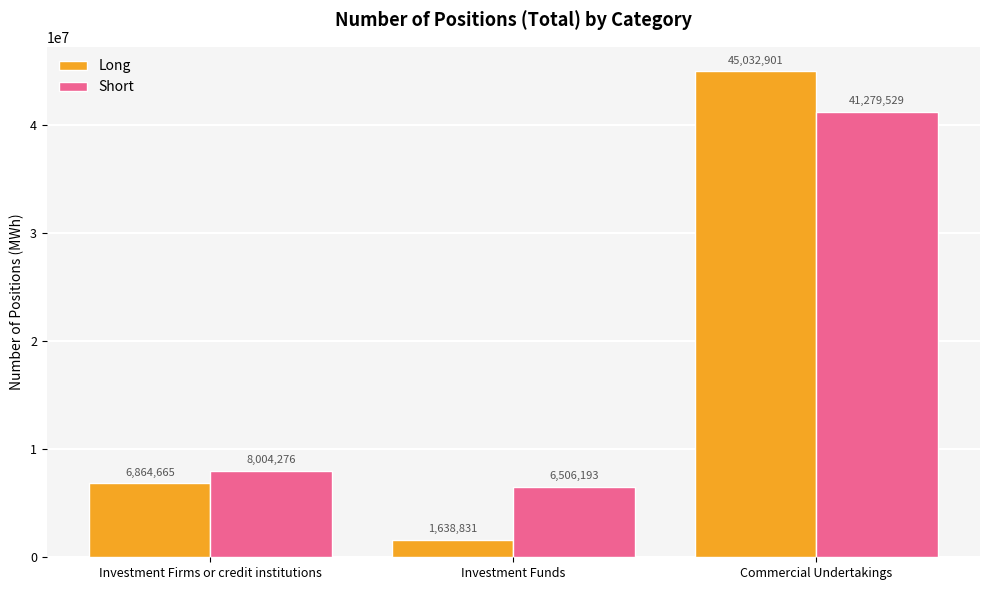

Between Investment Funds and Commercial Undertakings, which series saw the biggest shift?

Long